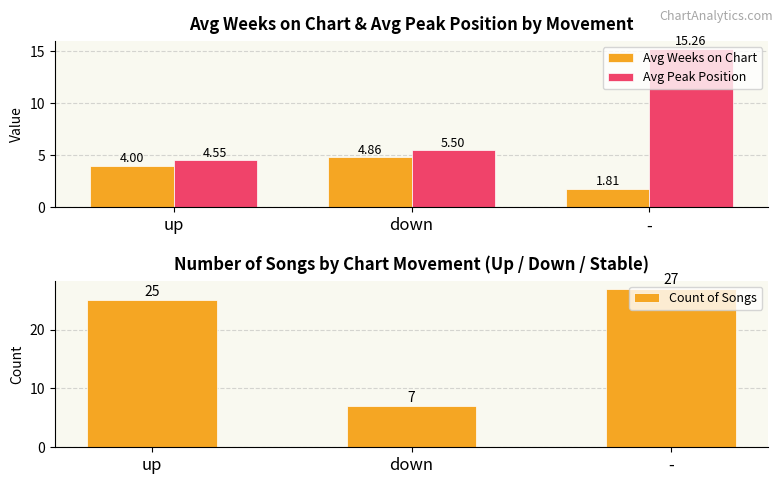

What is the difference between the highest and lowest values at -?

25.2